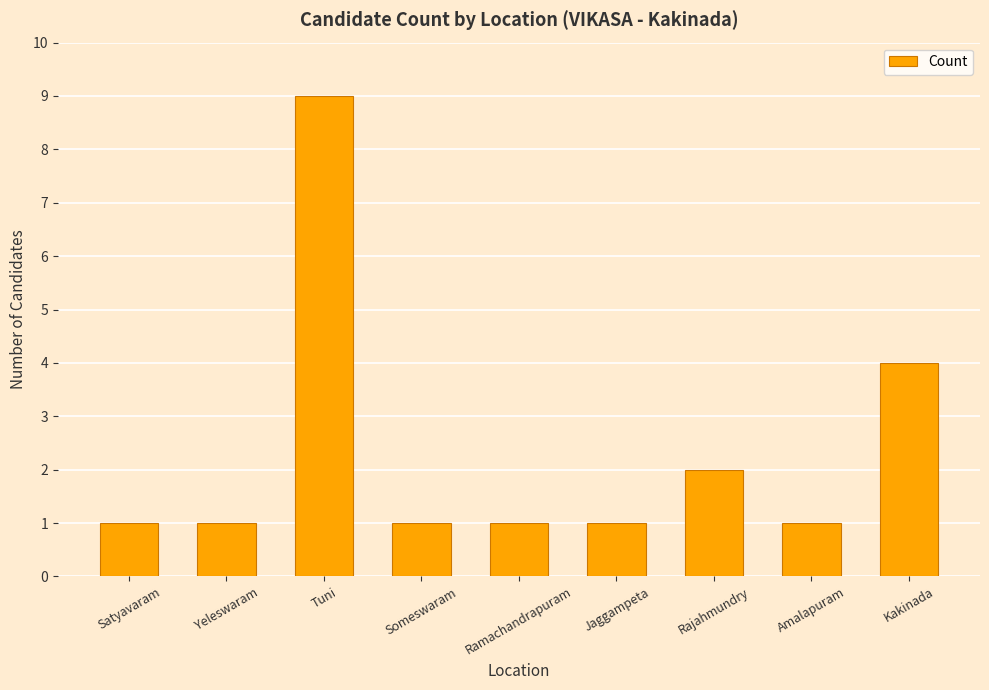

Approximately how many times larger is the value at Rajahmundry compared to Ramachandrapuram?

2.0